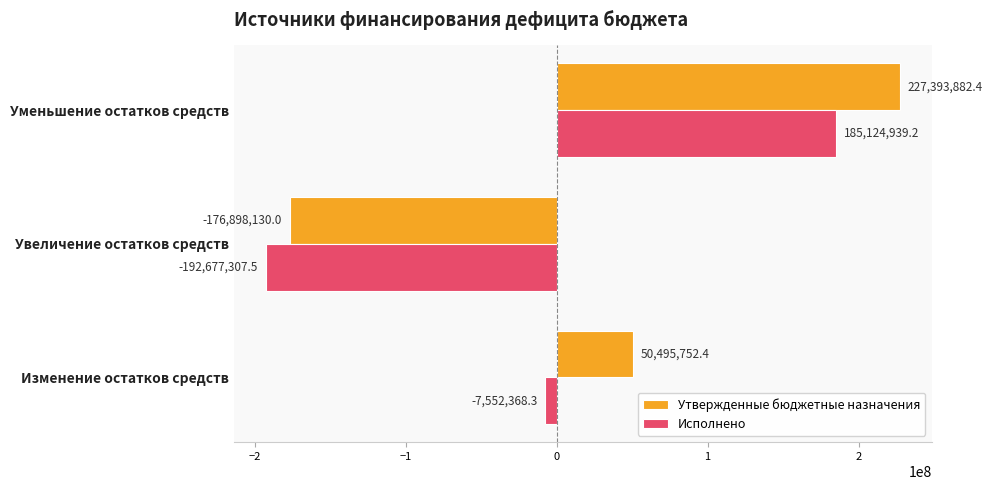

What is the average value of the Исполнено series?

-5034912.2